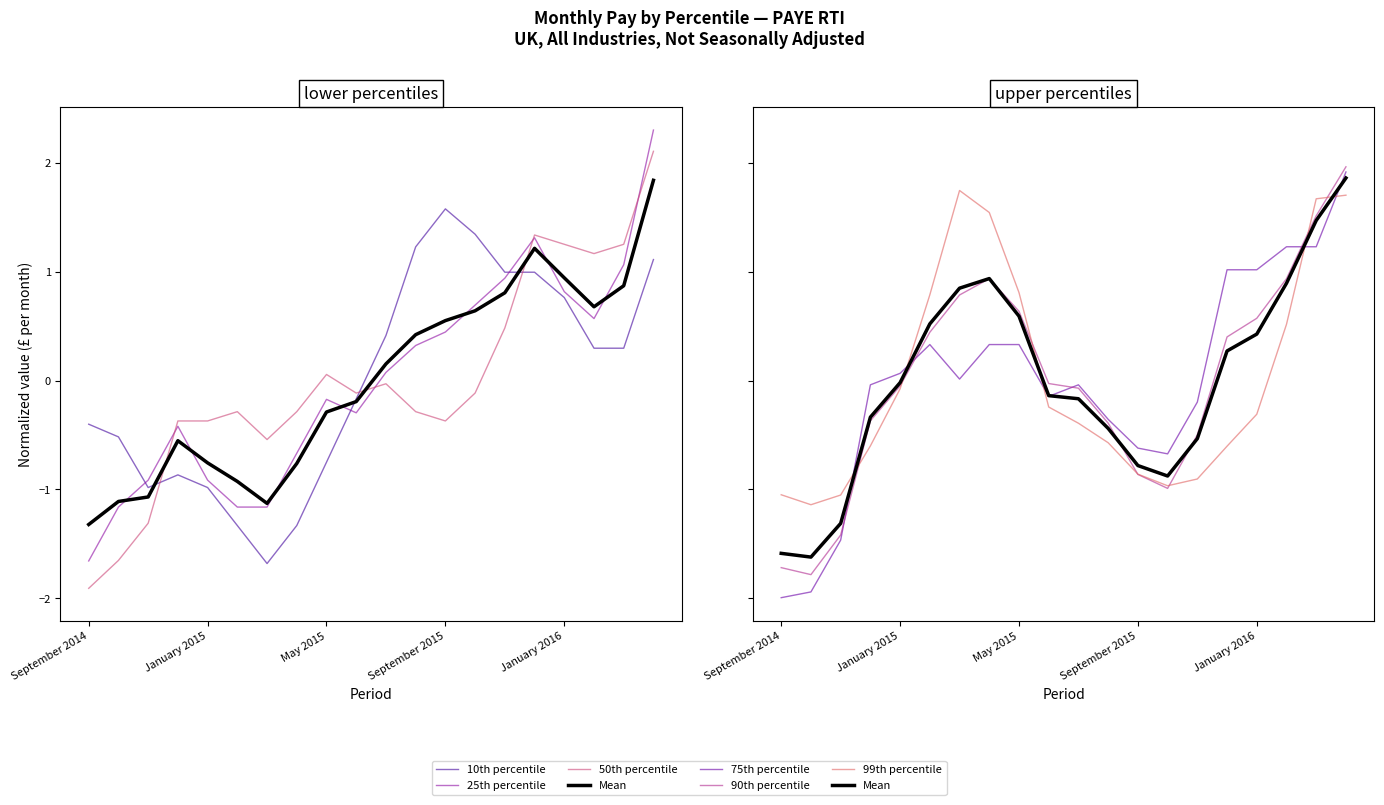

At which label is 99th percentile closest to 0?

January 2015